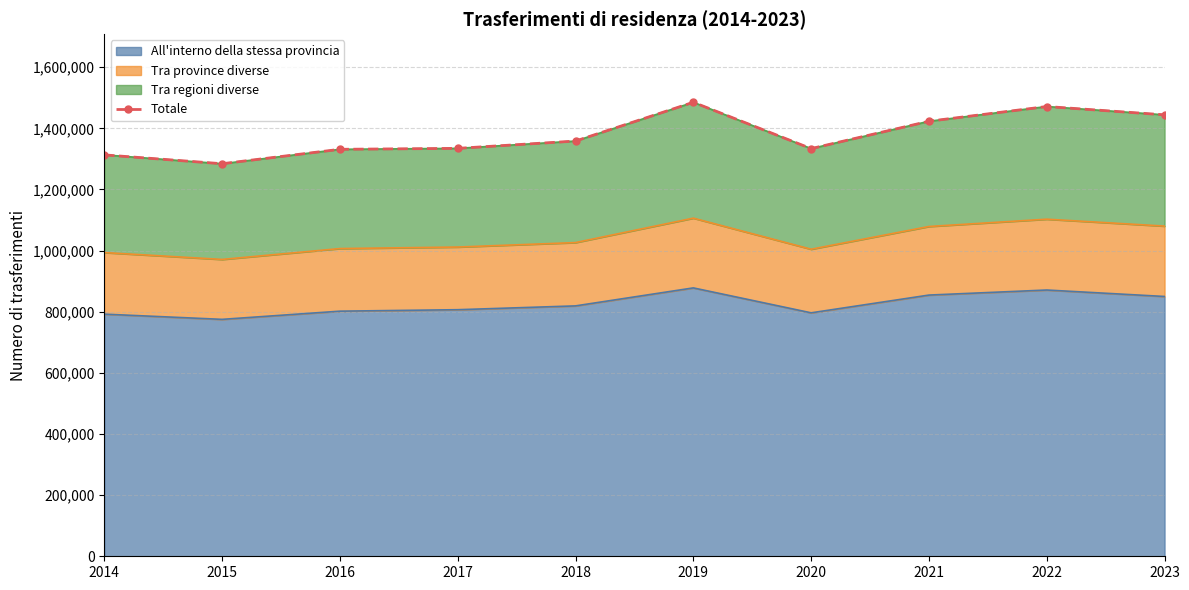

Between 2019 and 2022, which is larger?

2019